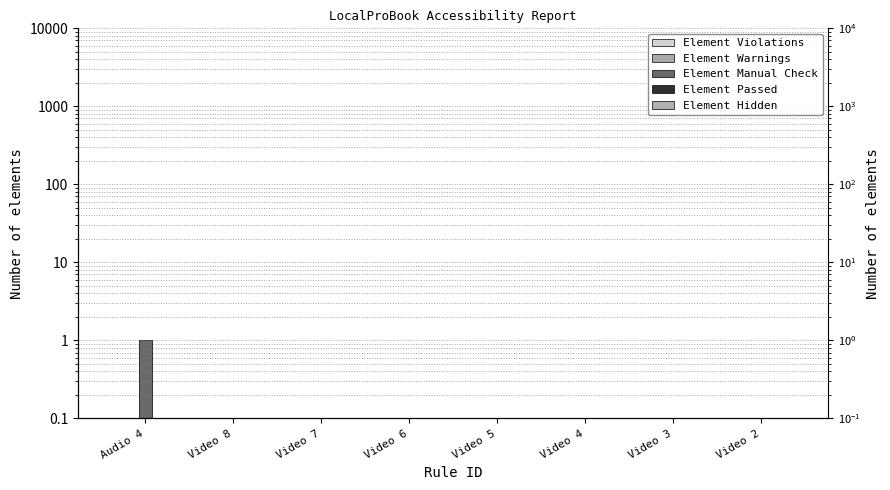

Is it true that Element Manual Check equals 1.7 at Audio 4?

False